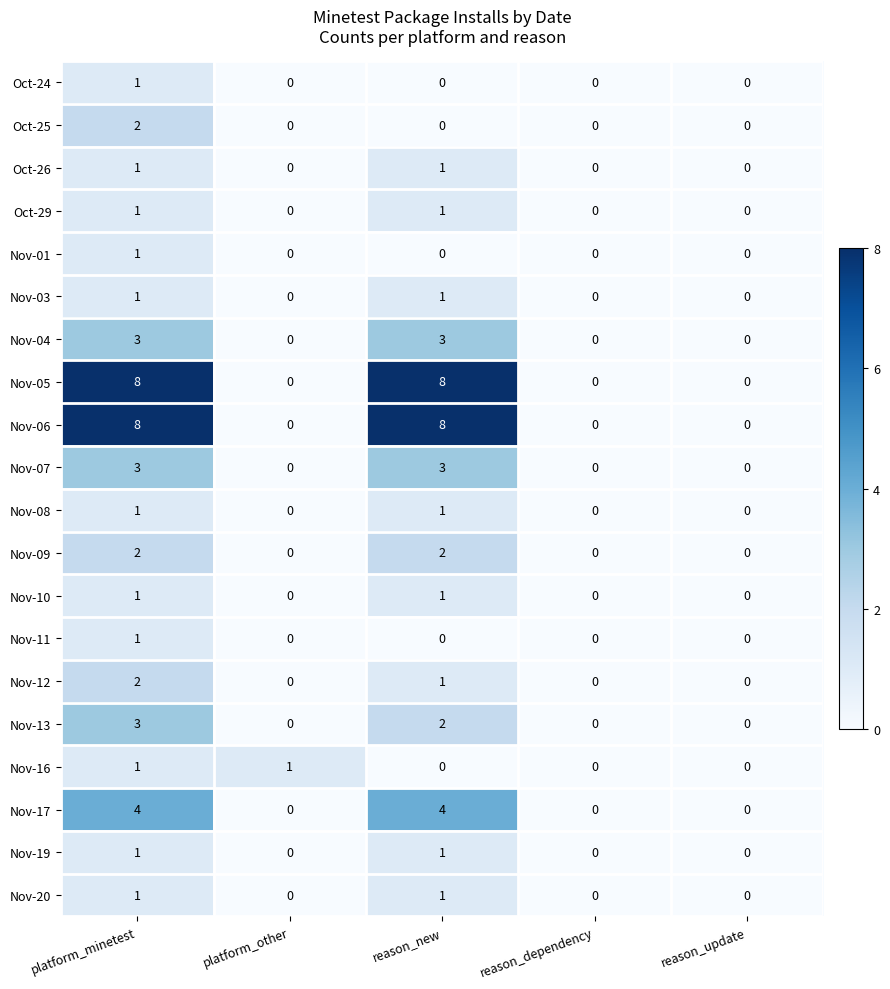

How many Nov-13 values are between 0 and 2?

4